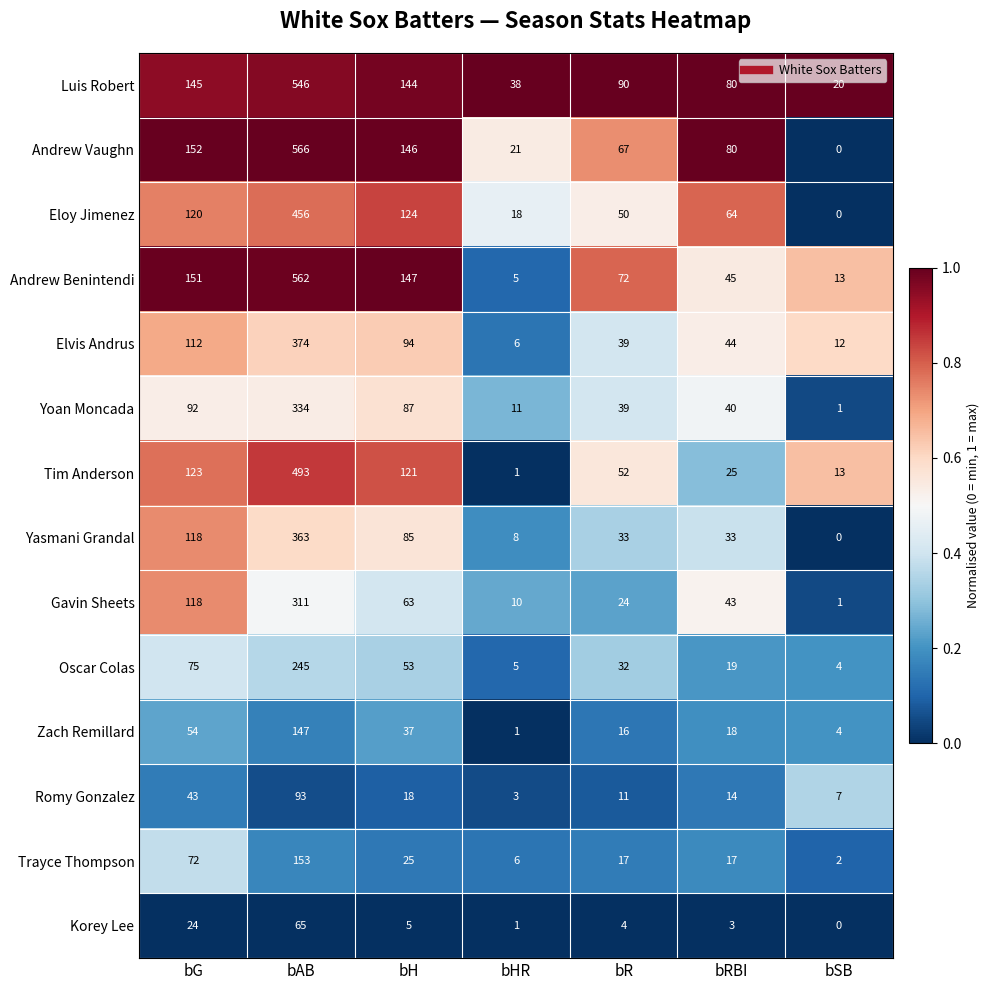

True or false: Yasmani Grandal has a value of 33 at bR.

True